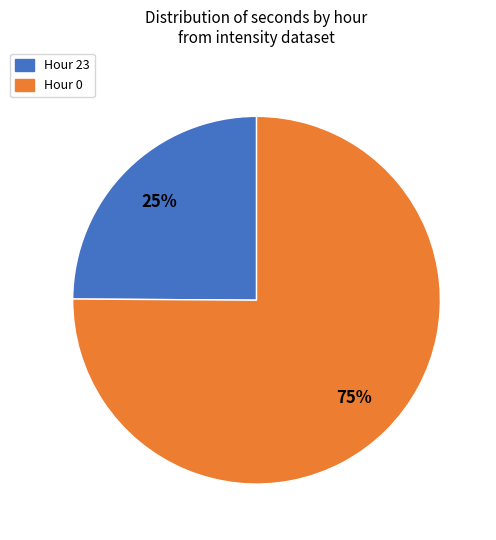

True or false: Hour 23 accounts for 25% of the total.

True